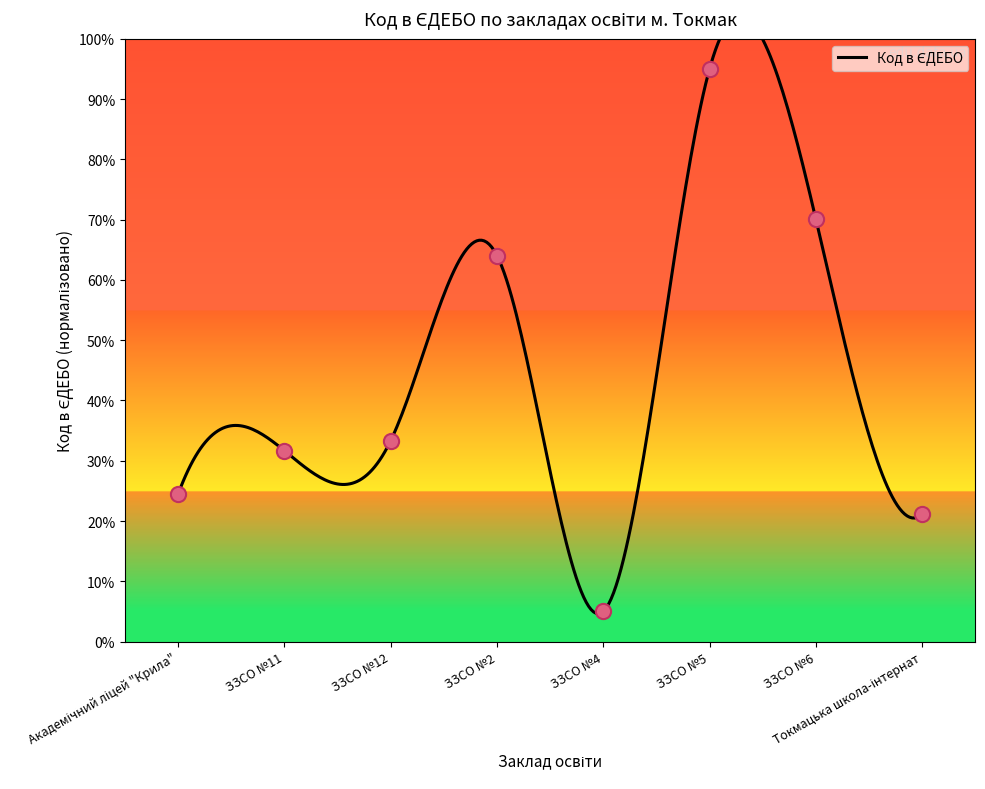

Which has a higher value, ЗЗСО №4 or ЗЗСО №11?

ЗЗСО №11